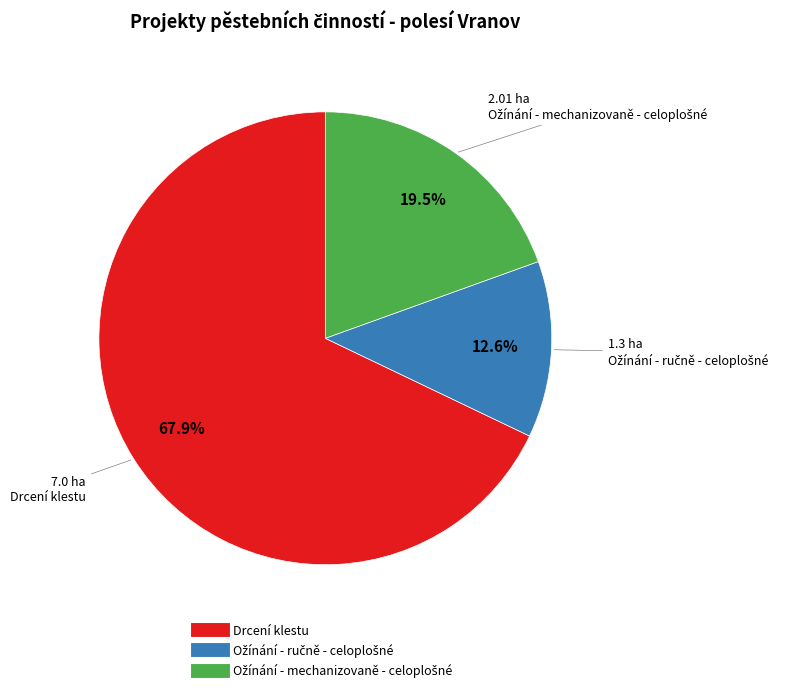

How much of the chart is everything except Drcení klestu?

32.1%